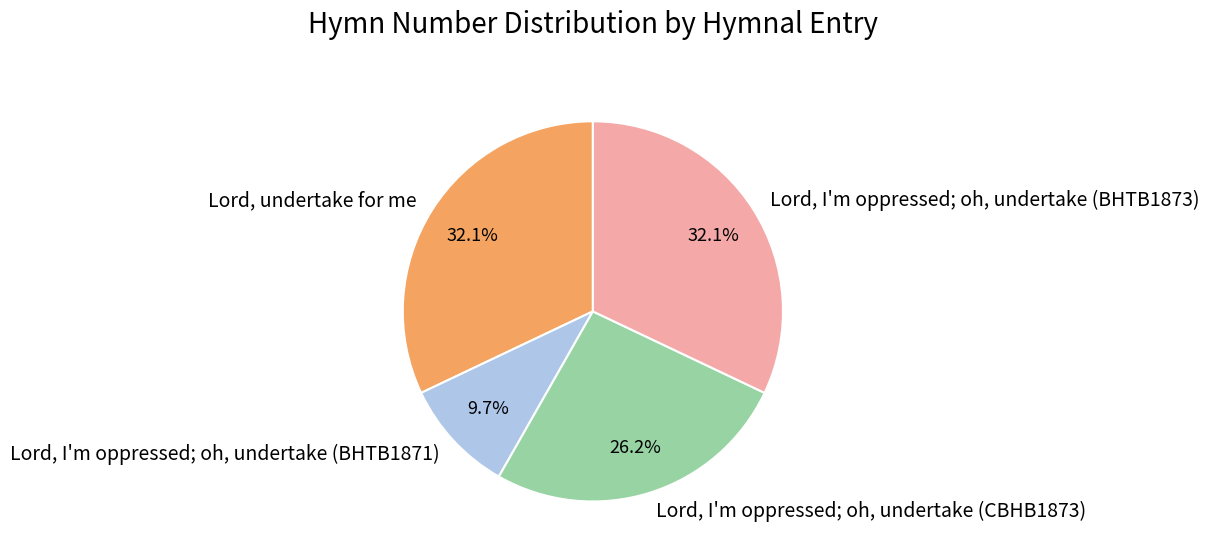

How many slices are in this pie chart?

4